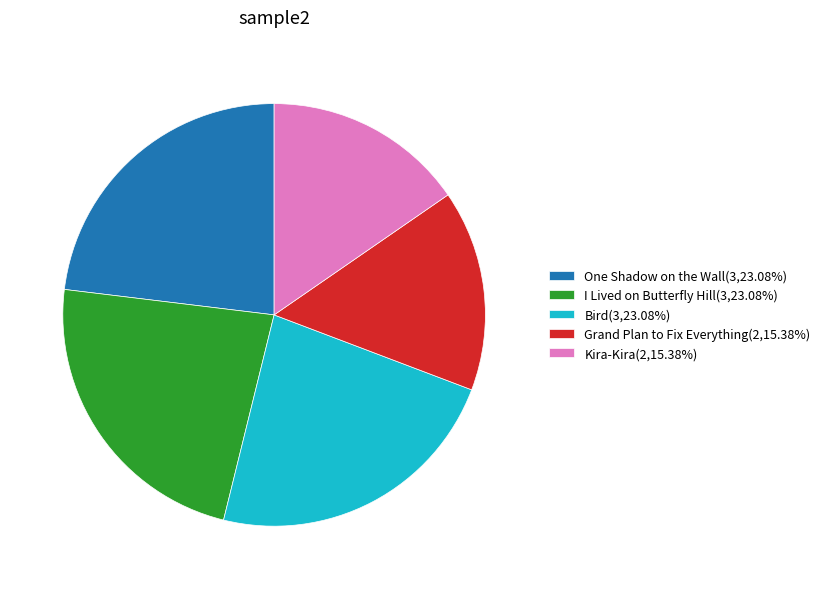

Does Grand Plan to Fix Everything account for over 50% of the chart?

No